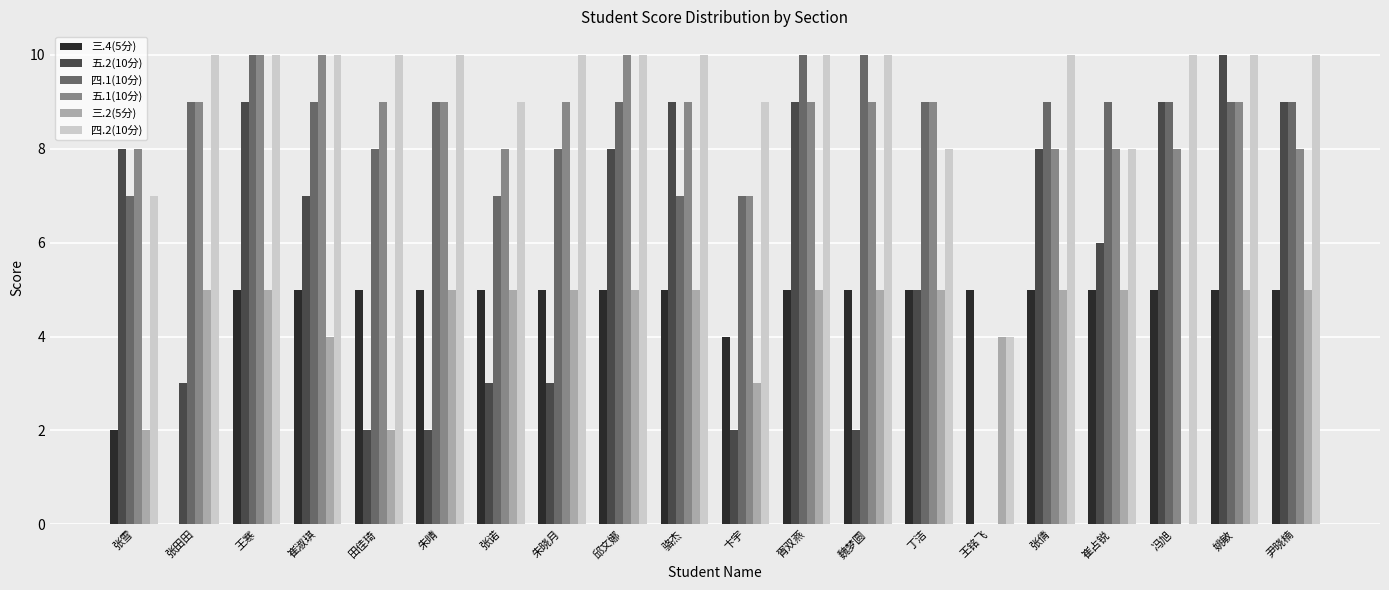

What is the sum of the 四.1(10分) values at 张诺 and 丁洁?

16